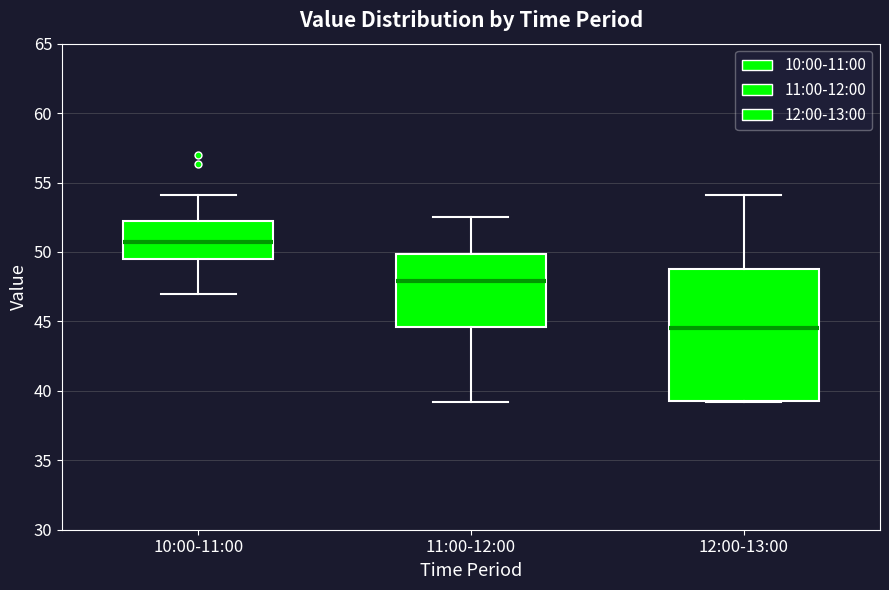

Reading left to right, transcribe this box plot: for each box, give where its median line is, the range the box spans, and where its two whiskers end, as read against the y-axis. The values are not printed on the chart, so give them approximately, as read against the axis.

10:00-11:00: median 50.5, box 49.5 to 52.0, whiskers 47.0 to 54.0
11:00-12:00: median 48.0, box 44.5 to 50.0, whiskers 39.0 to 52.5
12:00-13:00: median 44.5, box 39.5 to 49.0, whiskers 39.0 to 54.0